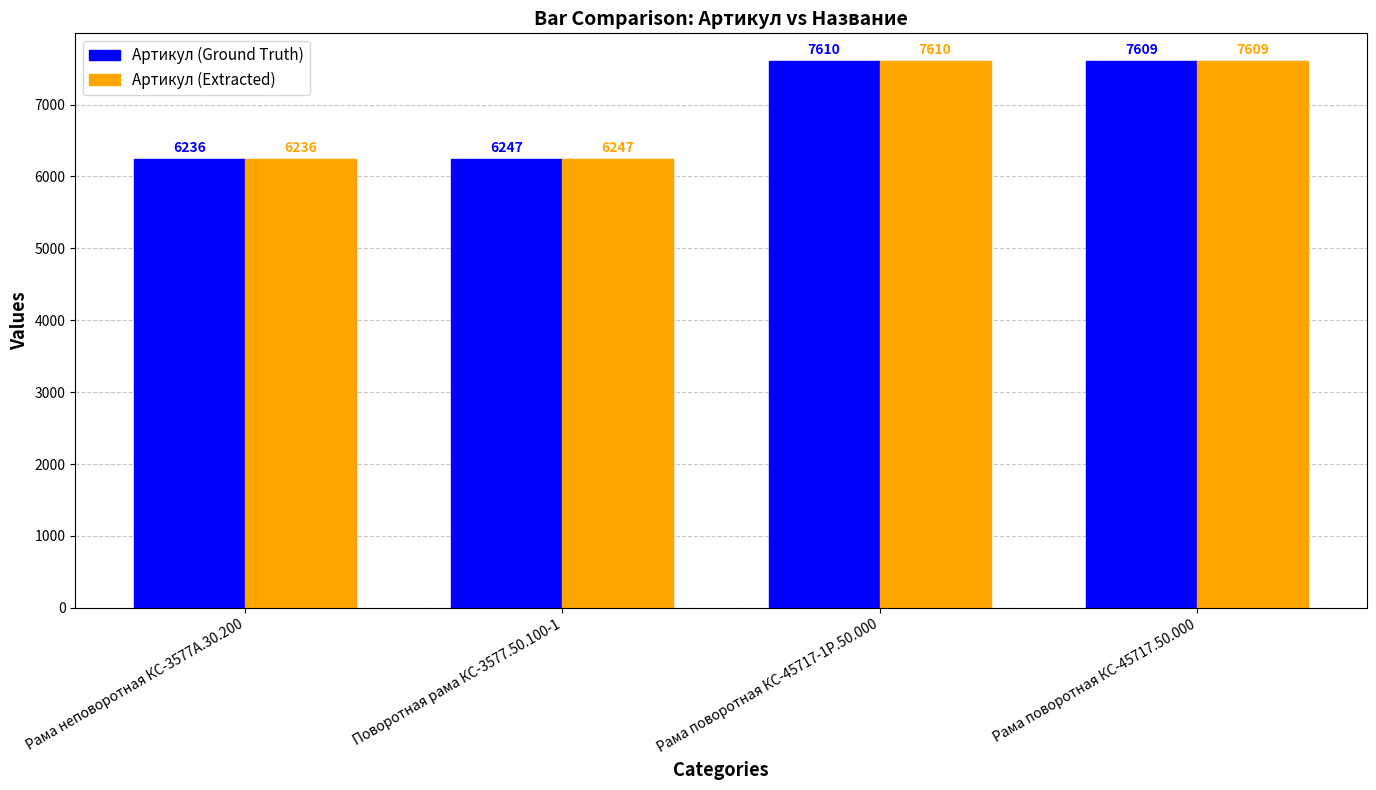

What is the difference between the Артикул (Ground Truth) values at Поворотная рама КС-3577.50.100-1 and Рама поворотная КС-45717-1Р.50.000?

1363